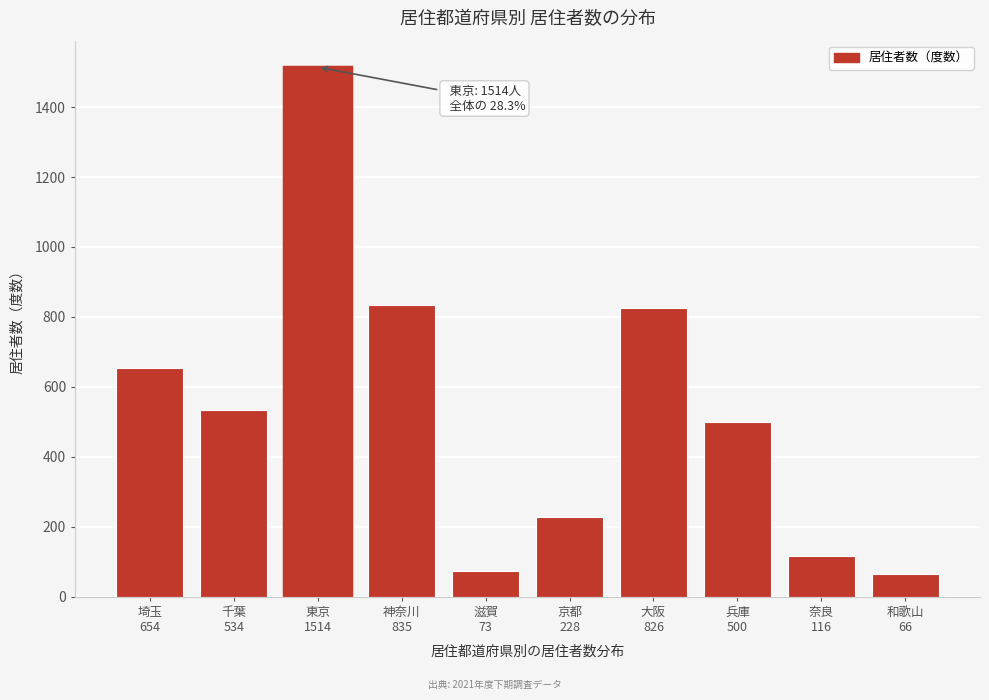

Reading left to right, transcribe all the data shown in this chart.

654	534	1514	835	73	228	826	500	116	66